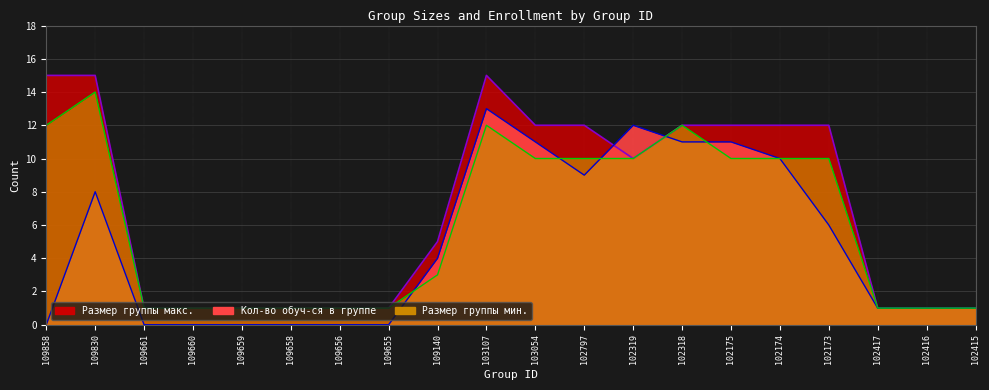

What is the label of the 19th point from the left?

102416